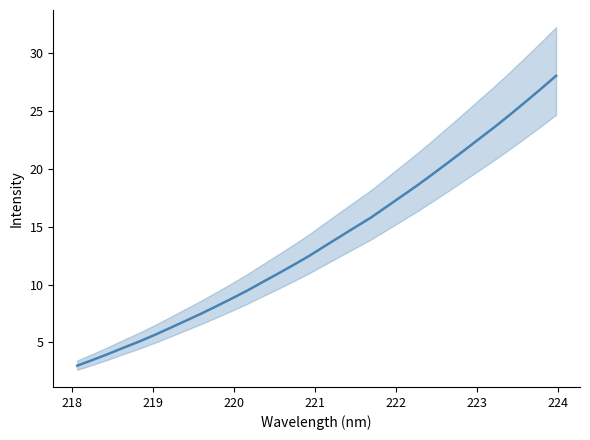

True or false: the data shows 6.5 at 16.

False